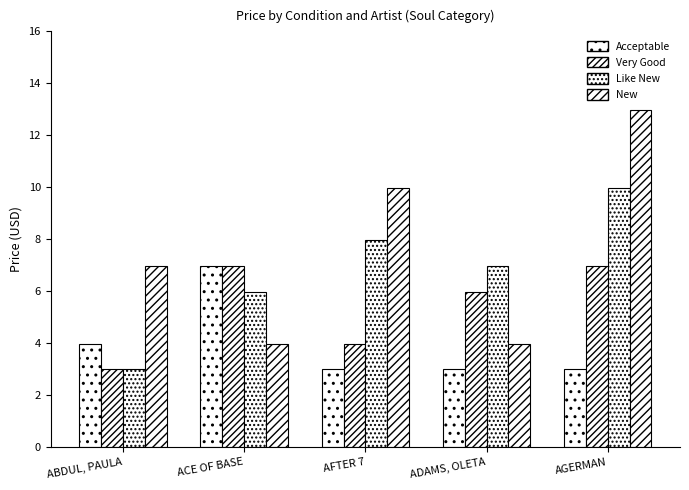

Reading right to left, what are all the values shown in this chart?

Acceptable: AGERMAN=3.0	ADAMS, OLETA=3.0	AFTER 7=3.0	ACE OF BASE=7.0	ABDUL, PAULA=4.0
Very Good: AGERMAN=7.0	ADAMS, OLETA=6.0	AFTER 7=4.0	ACE OF BASE=7.0	ABDUL, PAULA=3.0
Like New: AGERMAN=10.0	ADAMS, OLETA=7.0	AFTER 7=8.0	ACE OF BASE=6.0	ABDUL, PAULA=3.0
New: AGERMAN=13.0	ADAMS, OLETA=4.0	AFTER 7=10.0	ACE OF BASE=4.0	ABDUL, PAULA=7.0